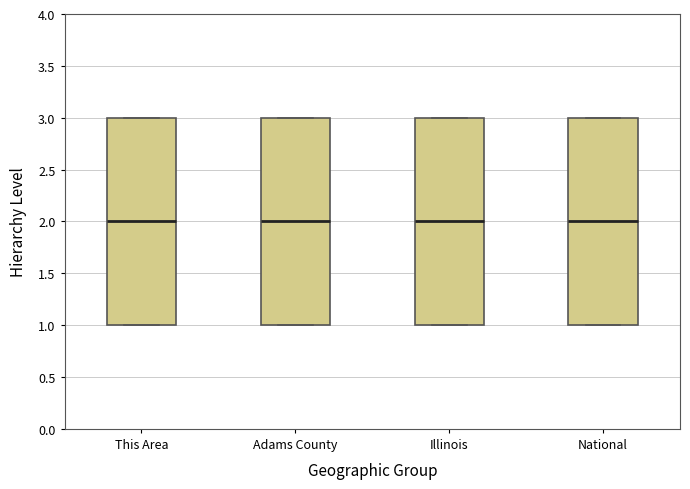

Reading left to right, transcribe this box plot: for each box, give where its median line is, the range the box spans, and where its two whiskers end, as read against the y-axis. The values are not printed on the chart, so give them approximately, as read against the axis.

This Area: median 2, box 1 to 3, whiskers 1 to 3
Adams County: median 2, box 1 to 3, whiskers 1 to 3
Illinois: median 2, box 1 to 3, whiskers 1 to 3
National: median 2, box 1 to 3, whiskers 1 to 3